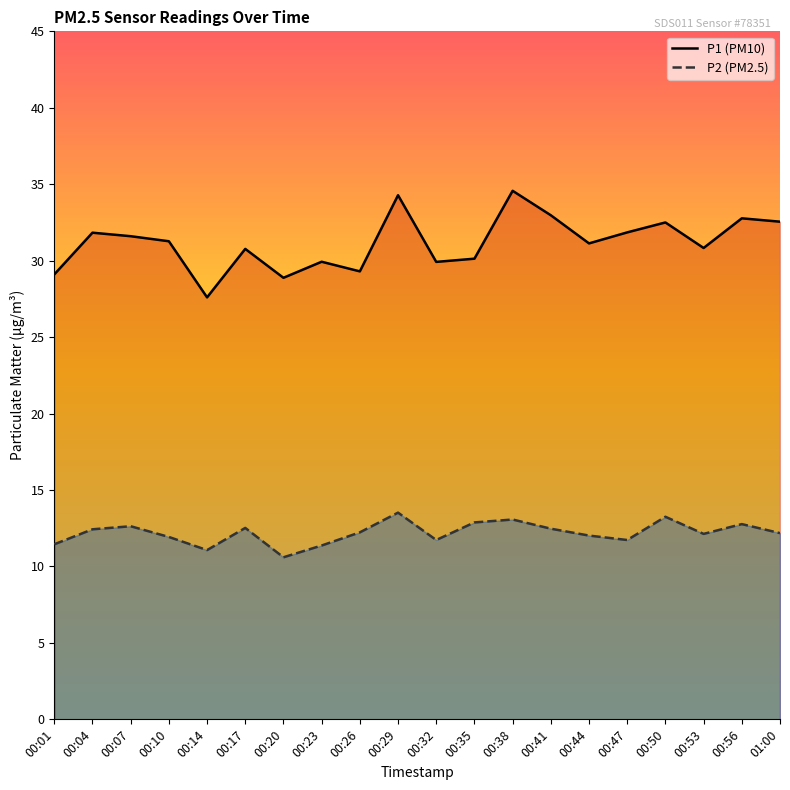

What is the label of the 7th point from the right?

00:41